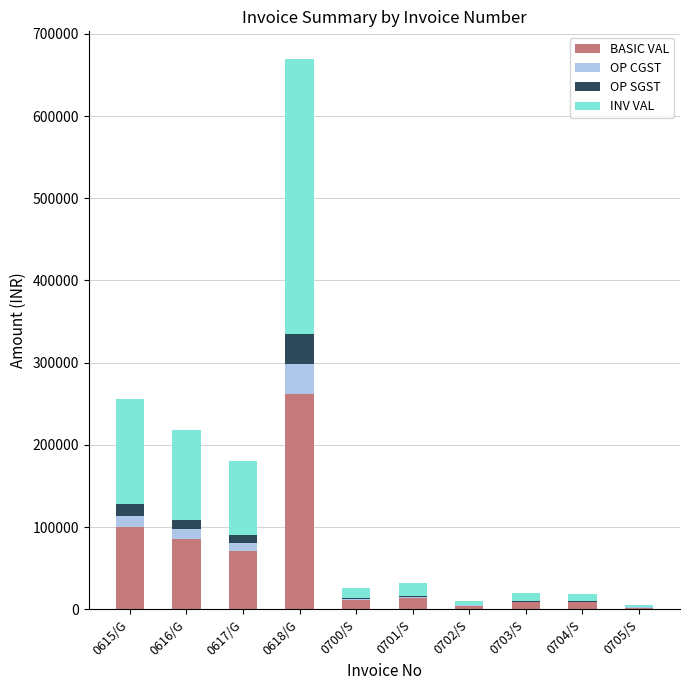

Are the bars horizontal?

No